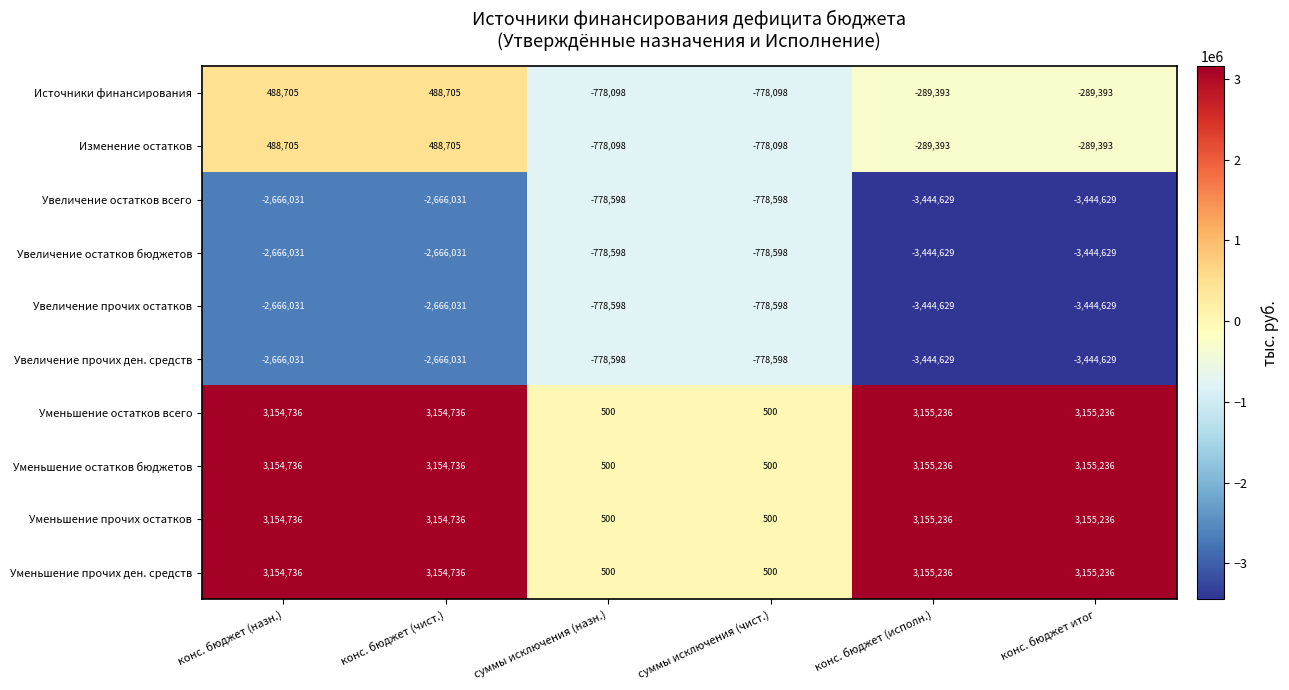

What is the total value across all series at суммы исключения (назн.)?

-4668588